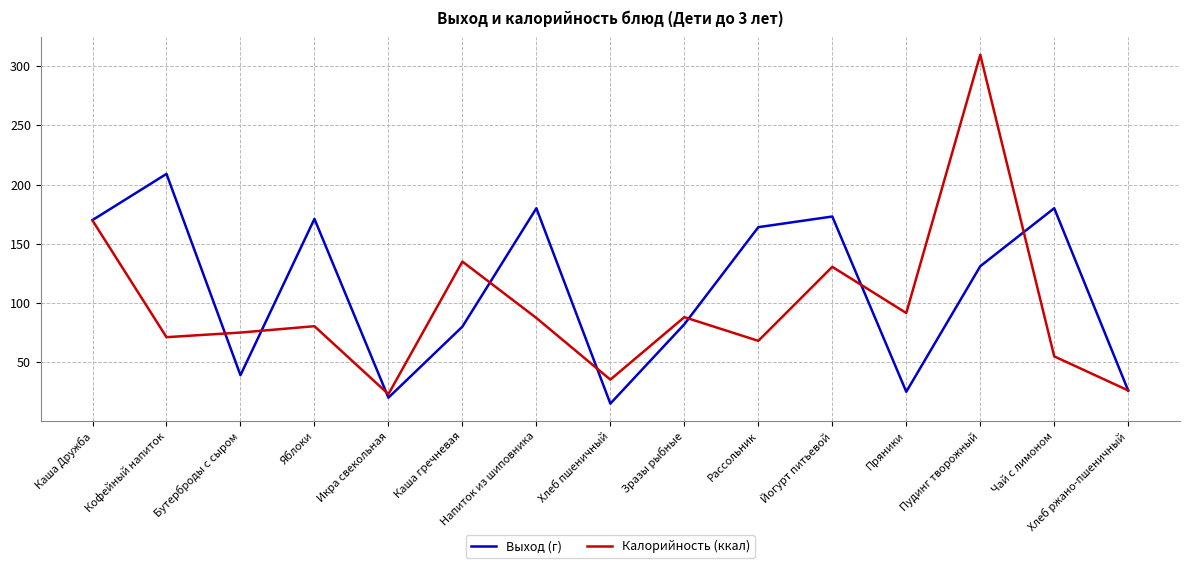

At which category is the sum across all series the highest?

Пудинг творожный